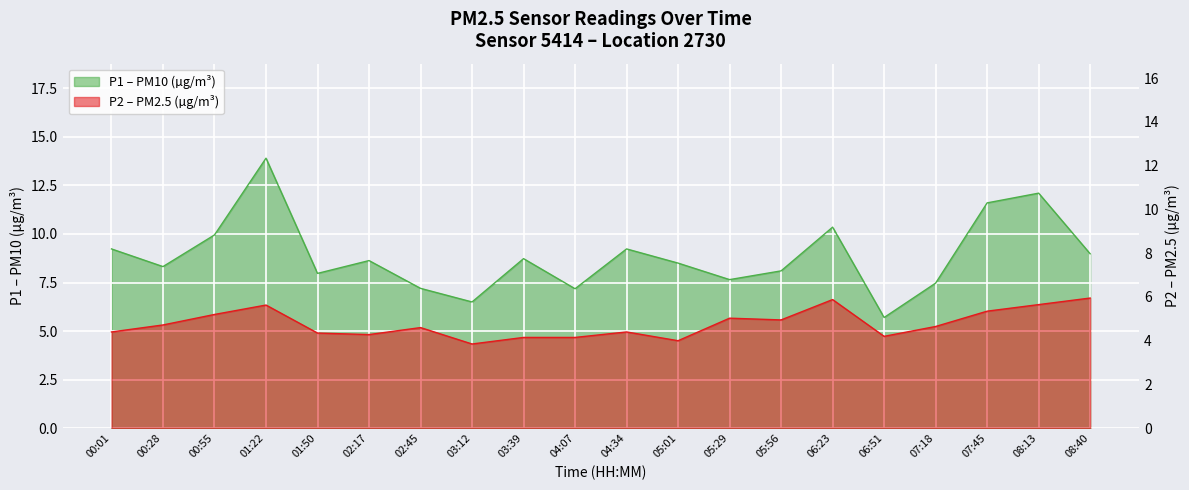

List the series in order of their overall mean, lowest first.

P2, P1